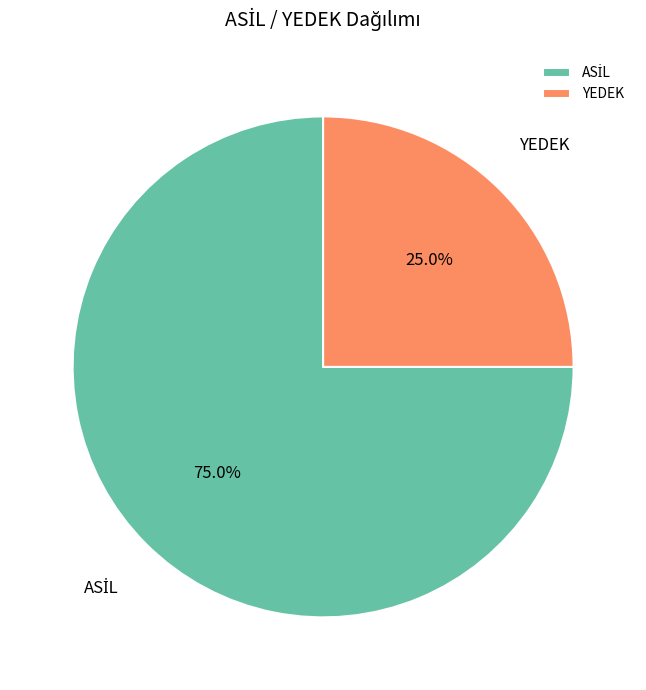

Which category has the smallest portion of the pie?

YEDEK